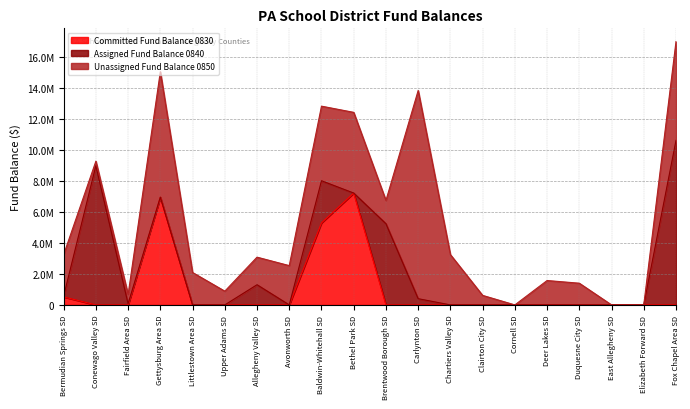

Is it true that Assigned Fund Balance 0840 equals 6306770 at Clairton City SD?

False